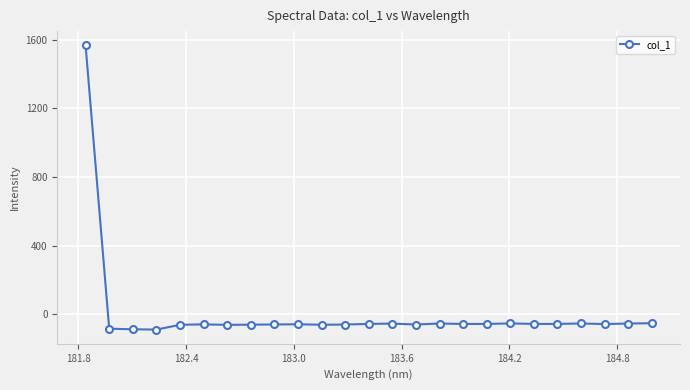

What is the sum of all values?

86.8